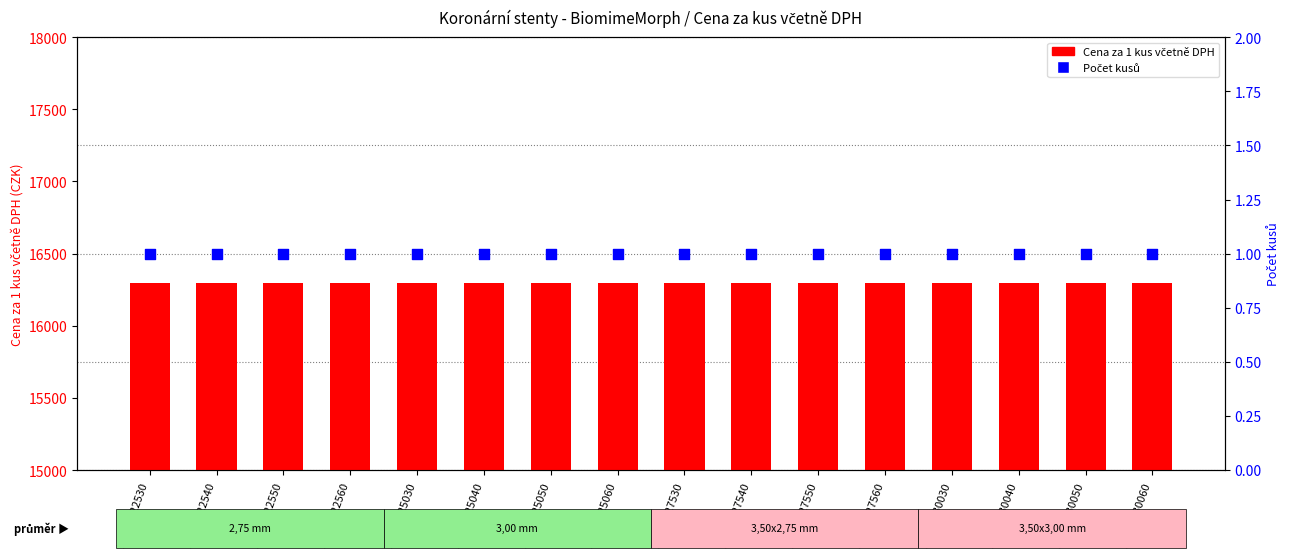

At how many categories does at least one series exceed 4169?

16